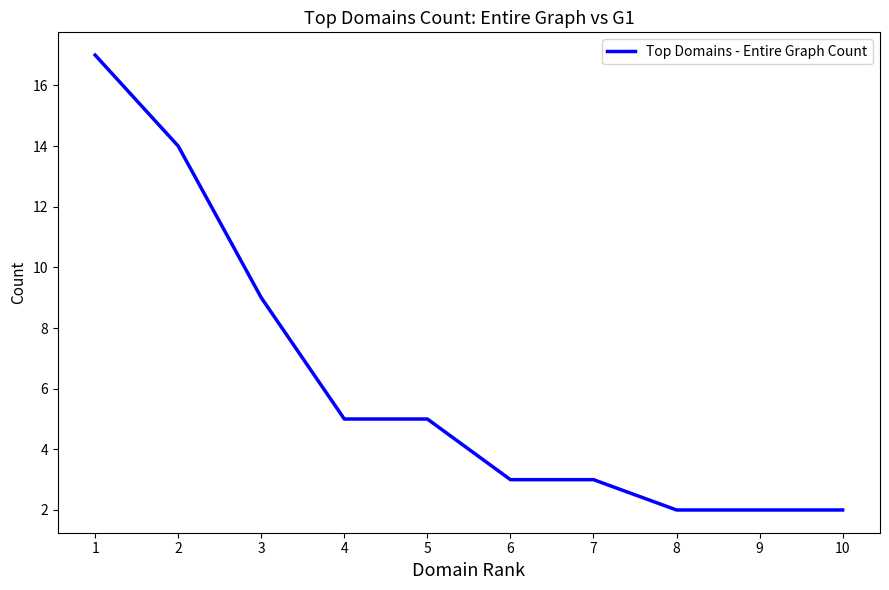

What is the ratio of the value at 2 to the value at 9?

7.0